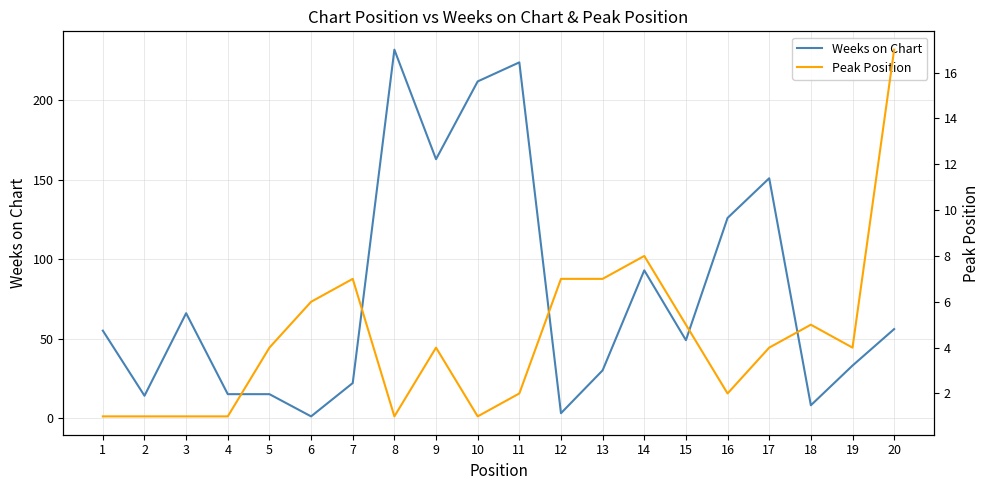

Which category has the lowest value across all series?

6